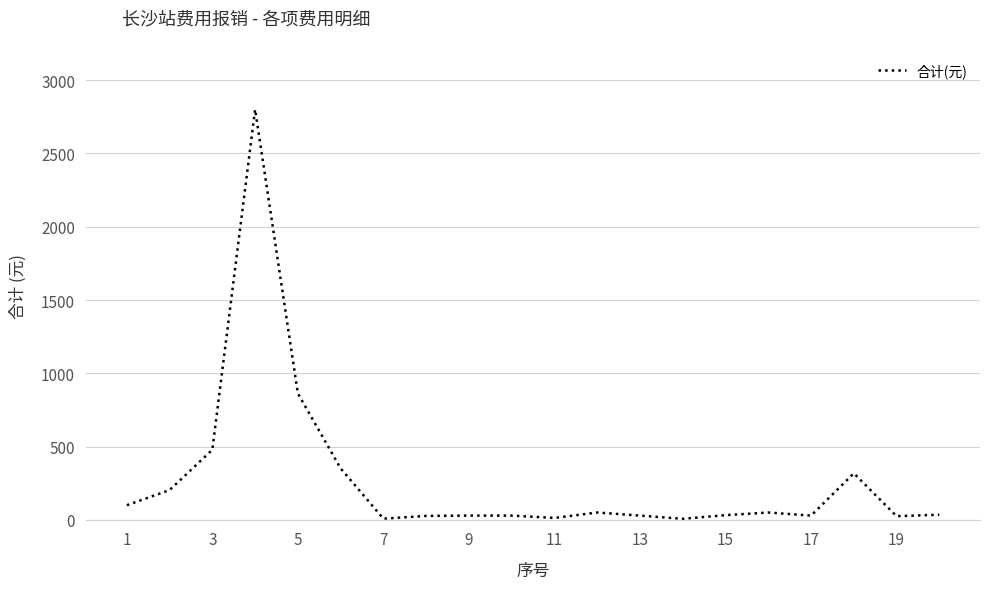

How many lines are shown in the chart?

1